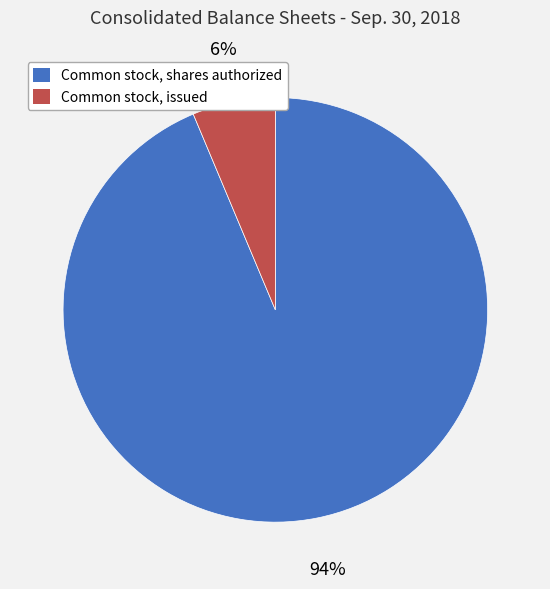

How many slices are in this pie chart?

2